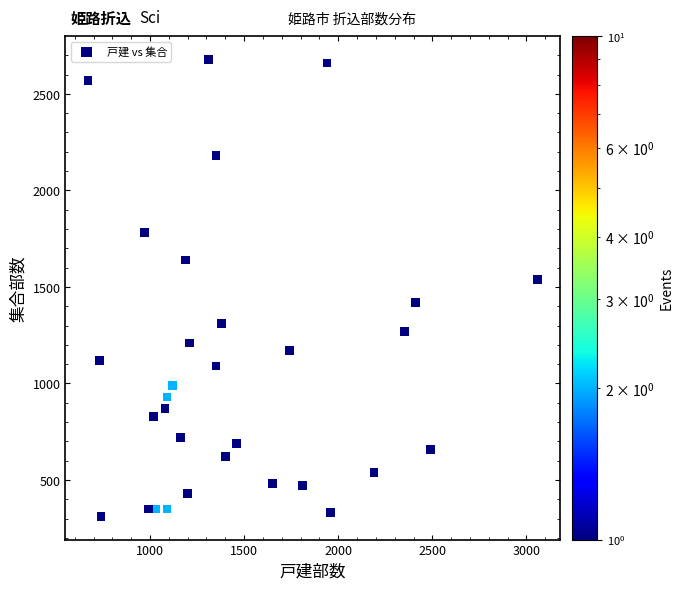

What is the range of X values (max minus min)?

2390